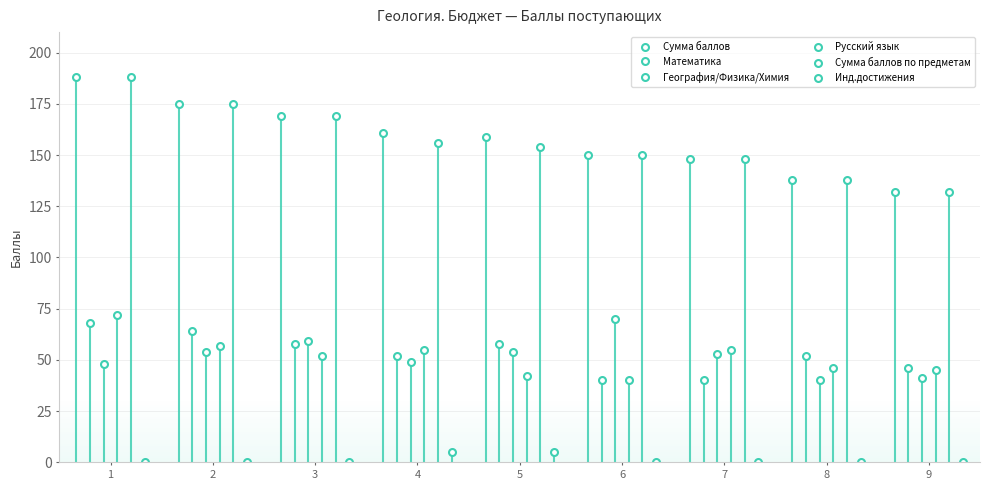

True or false: Инд.достижения and Математика cross at least once.

False